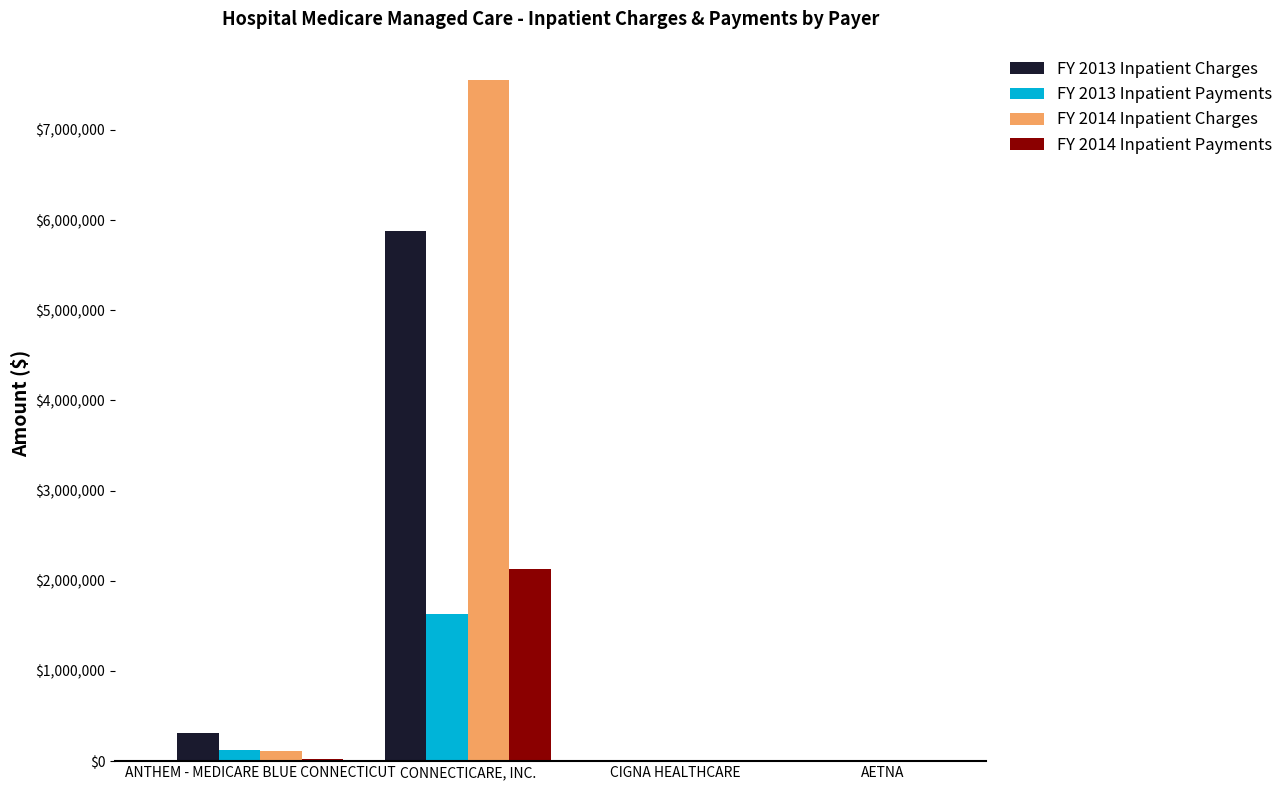

Is the value of FY 2014 Inpatient Charges at CIGNA HEALTHCARE greater than the value of FY 2013 Inpatient Charges at CONNECTICARE, INC.?

No